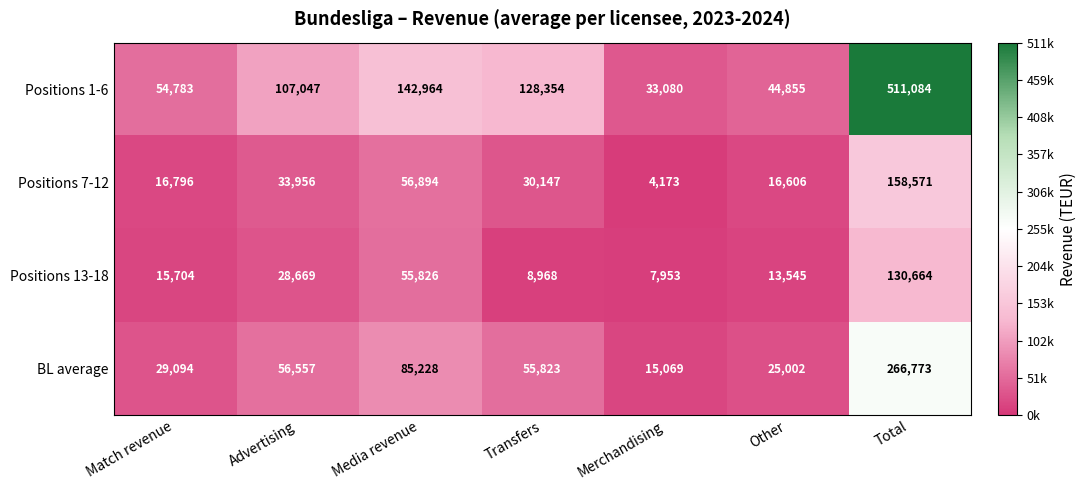

At which category is the sum across all series the highest?

Total